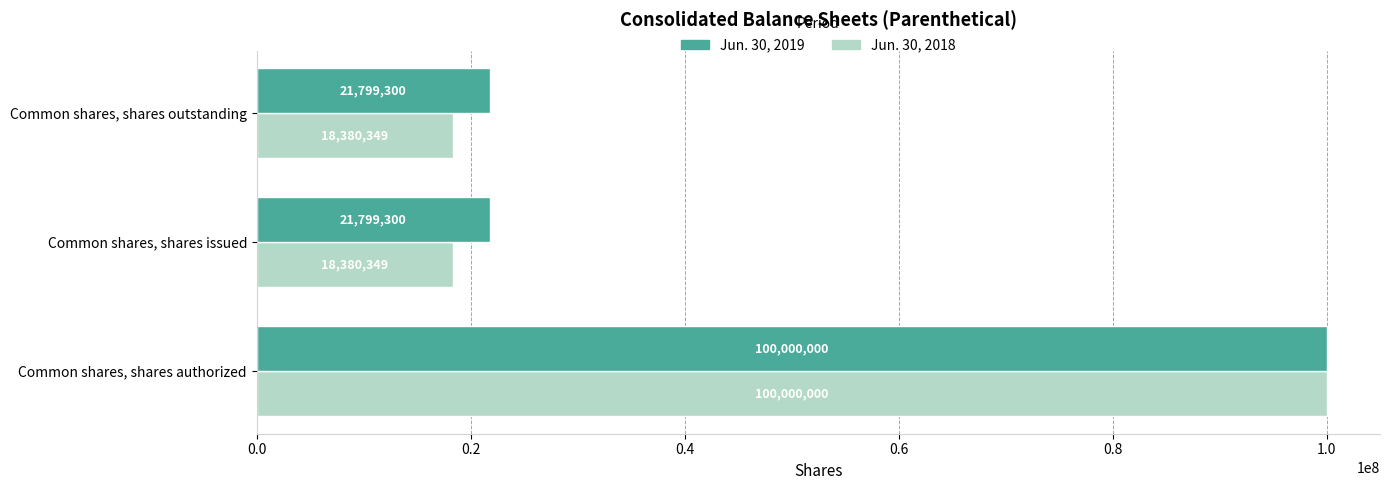

What is the spread (max minus min) of values at Common shares, shares issued?

3418951